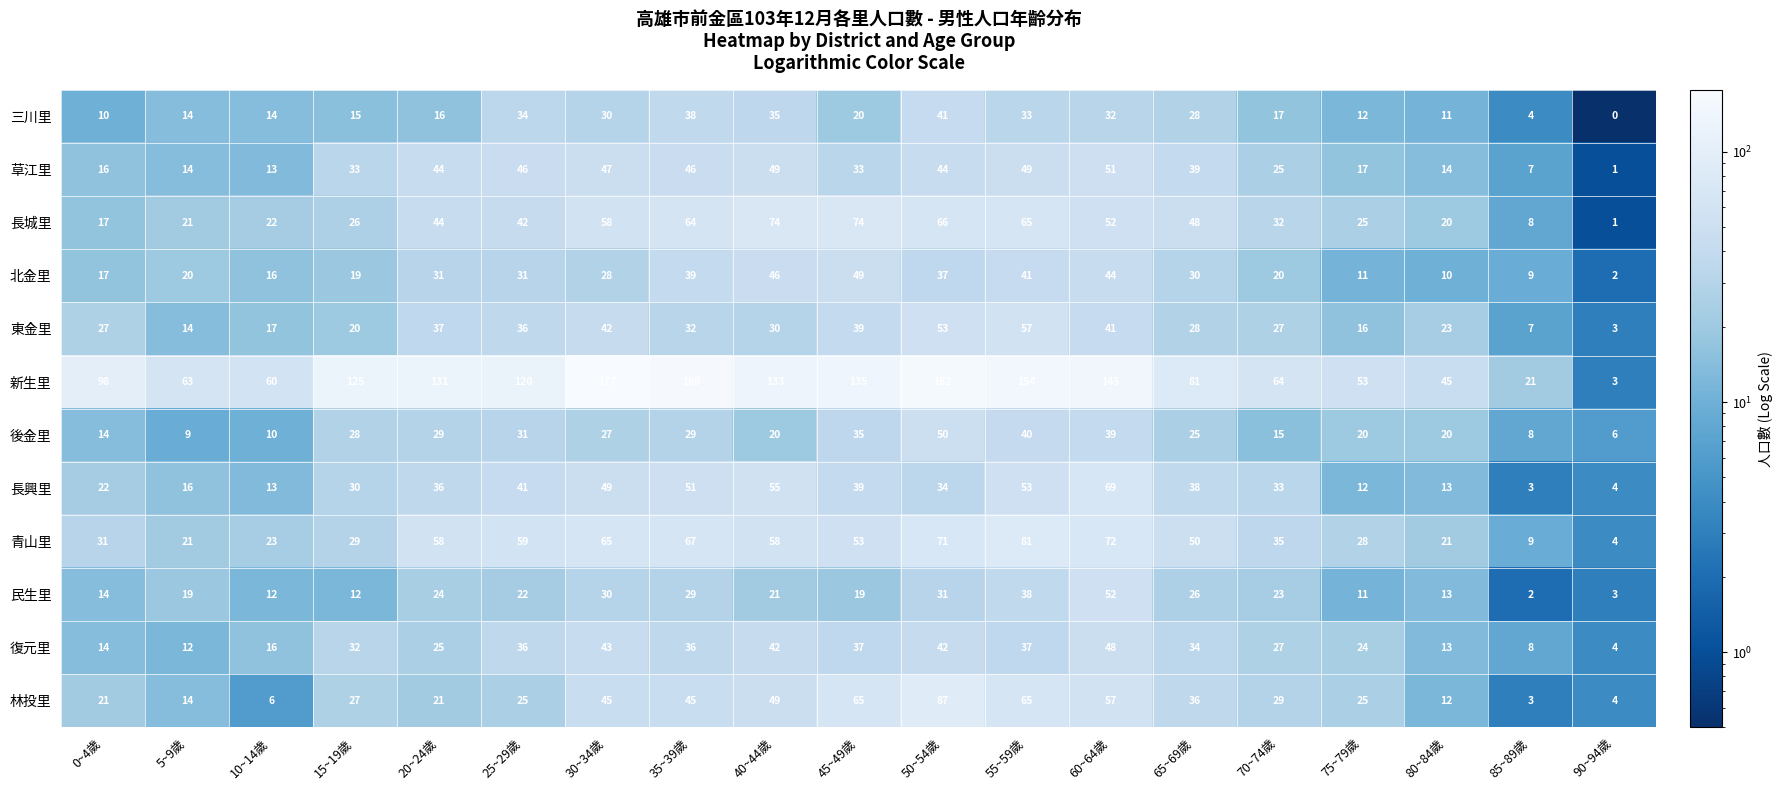

What is the maximum value shown in the chart?

177